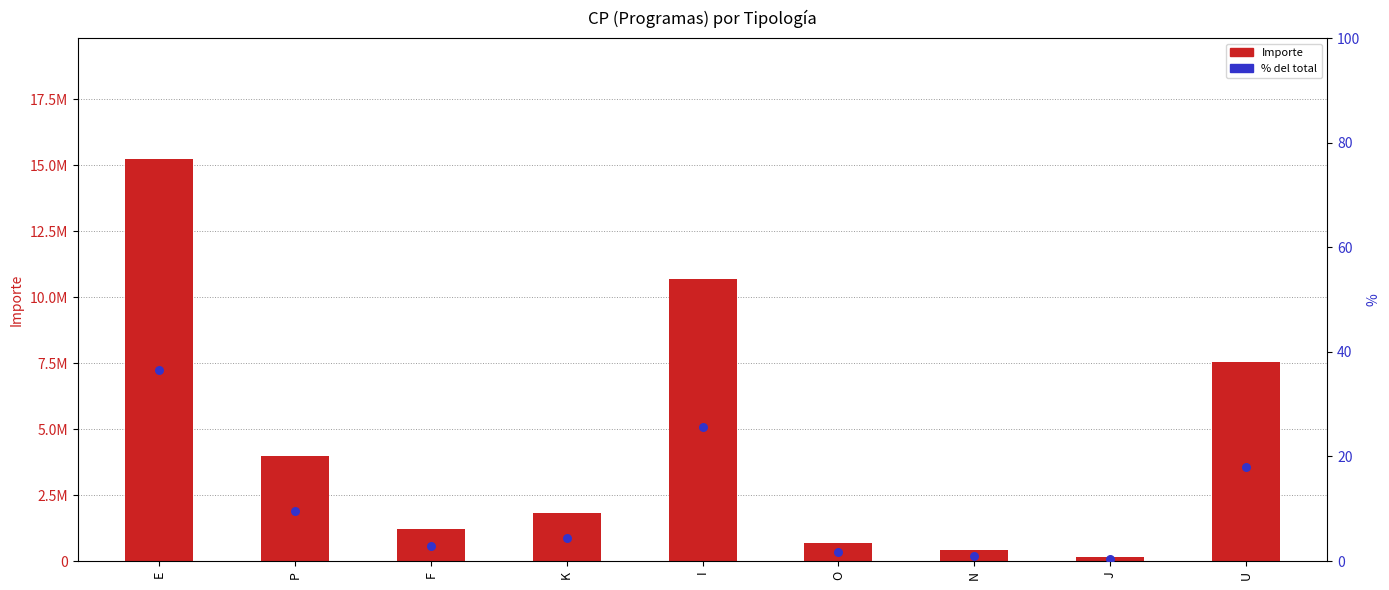

At which category is the sum across all series the highest?

E